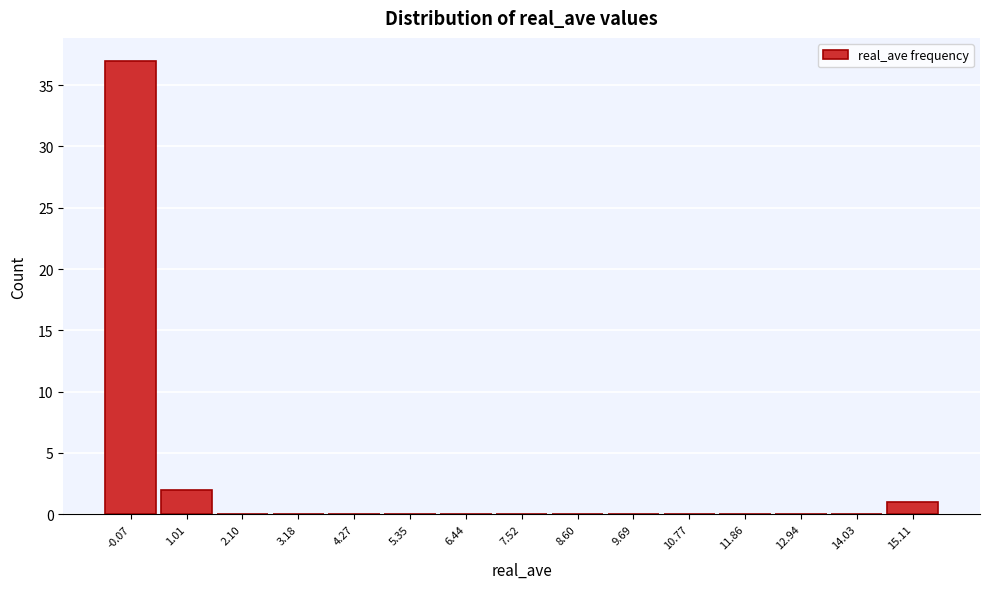

Reading right to left, list all the values displayed in this chart.

15.11=1	14.03=0	12.94=0	11.86=0	10.77=0	9.69=0	8.60=0	7.52=0	6.44=0	5.35=0	4.27=0	3.18=0	2.10=0	1.01=2	-0.07=37